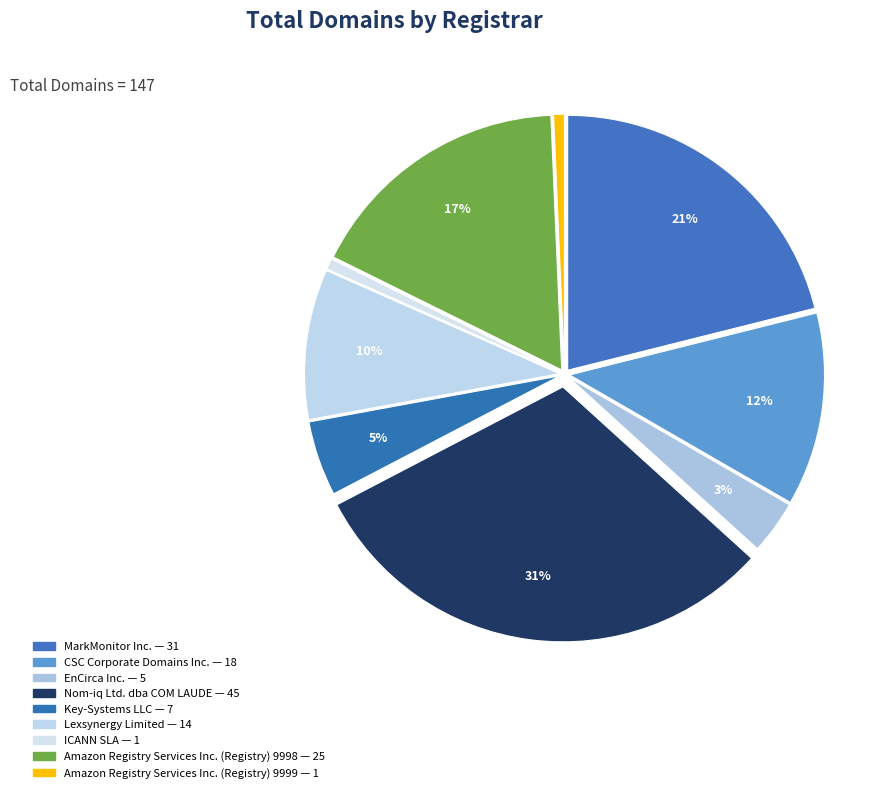

Approximately how many times larger is the value at Nom-iq Ltd. dba COM LAUDE compared to Amazon Registry Services Inc. (Registry) 9999?

45.0